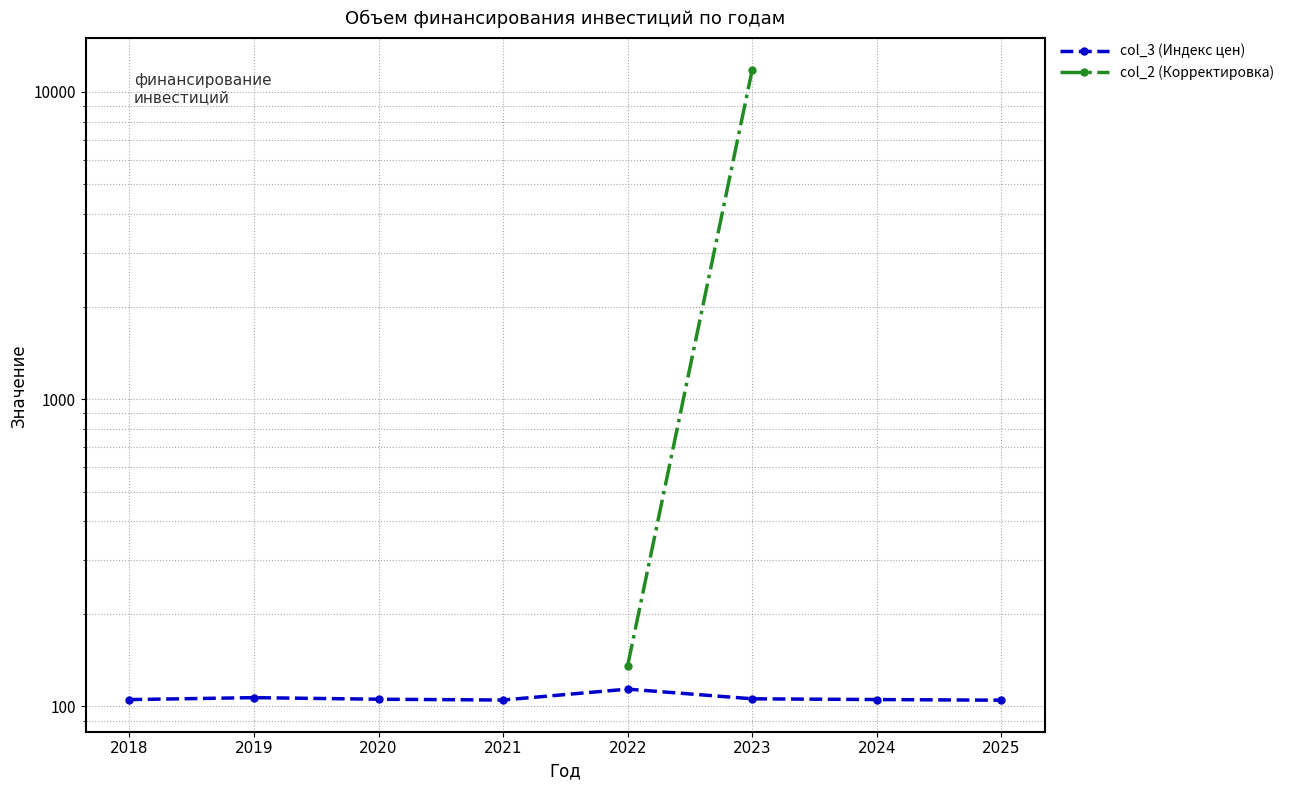

Is it true that the value at 2024 is 105.3?

True